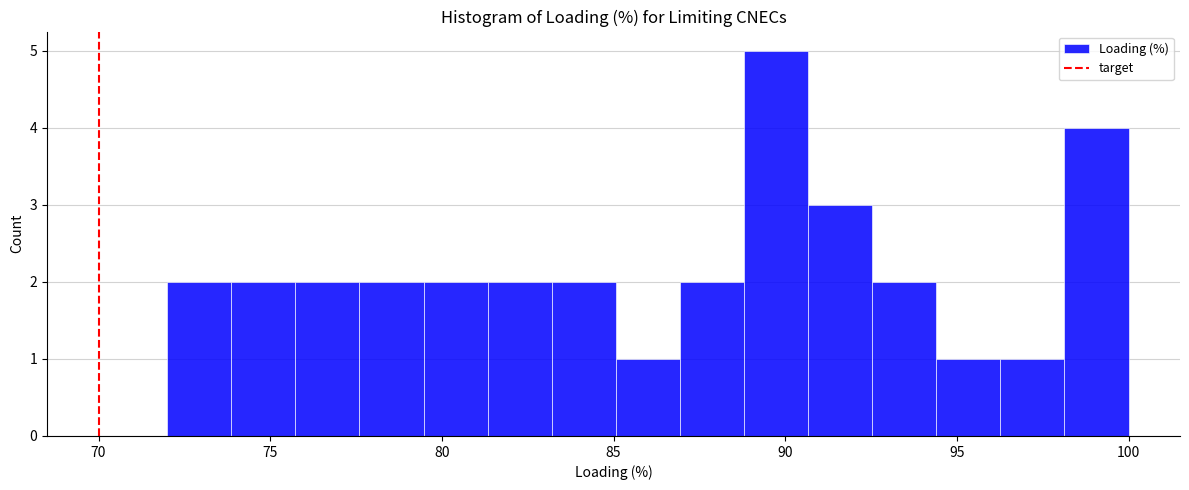

Around what value on the x-axis is the tallest bar? Give the approximate position of its centre, as read against the axis.

89.5